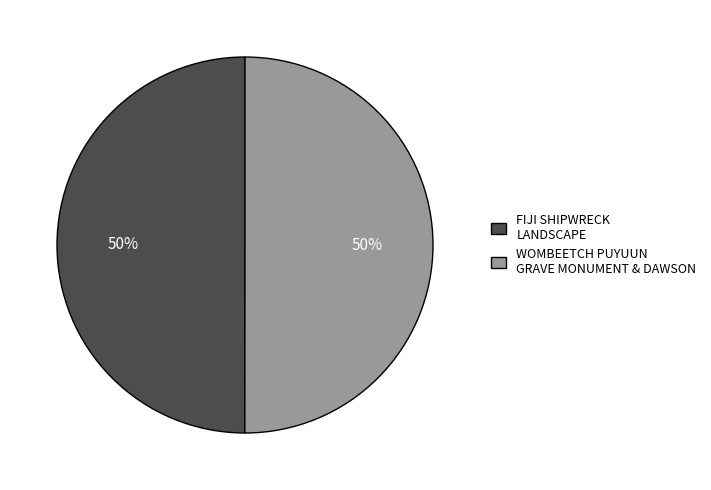

The FIJI SHIPWRECK LANDSCAPE slice represents 64% of the pie. True or false?

False